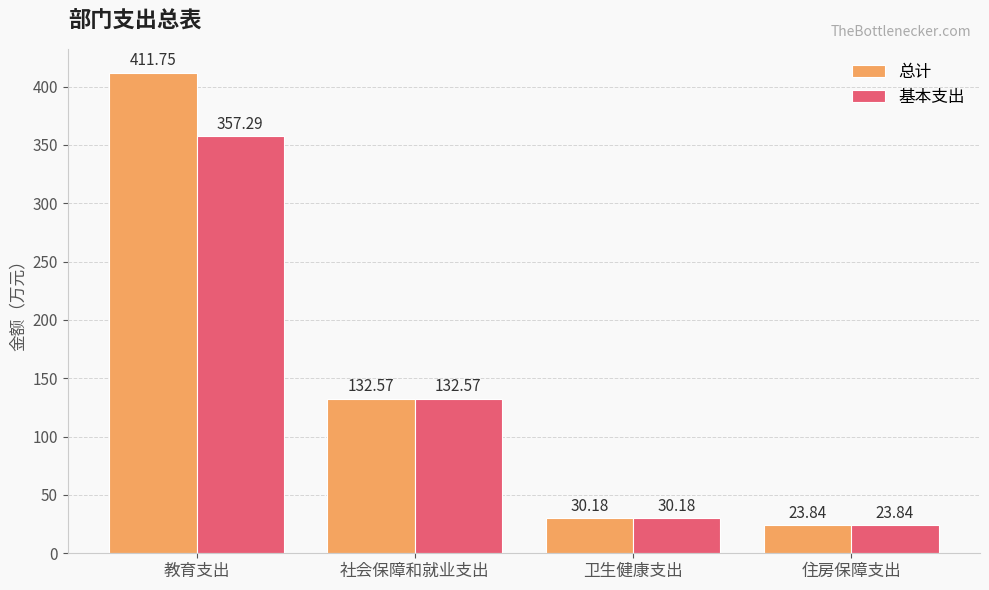

What is the total value across all series at 教育支出?

769.0